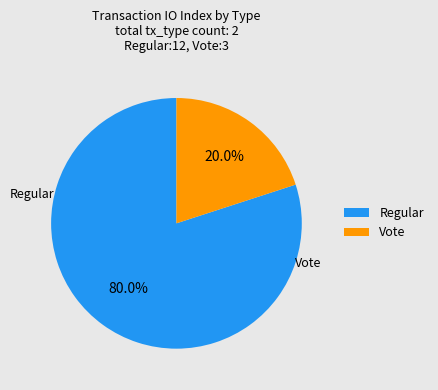

What percentage is the Regular slice, to the nearest percent?

80%